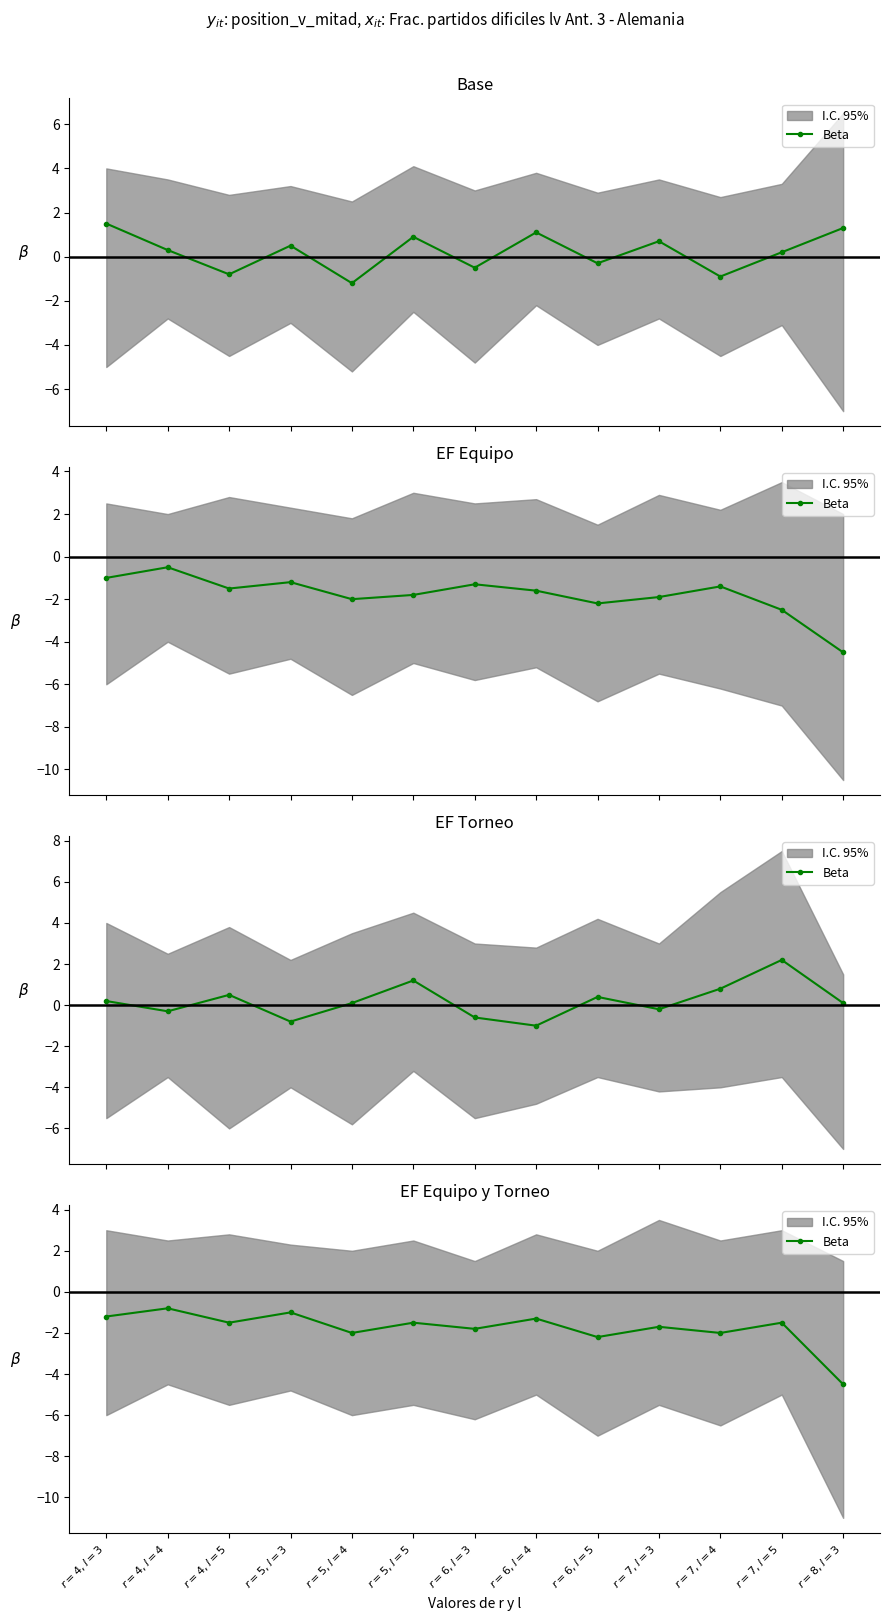

True or false: the data has more than 2 interior local peaks.

True